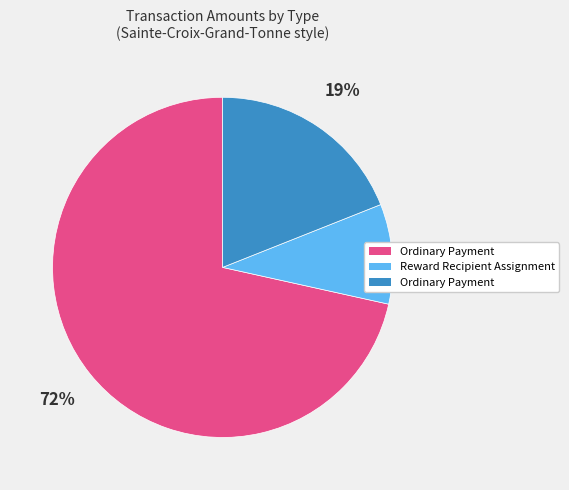

Is there a majority slice in this chart?

Yes